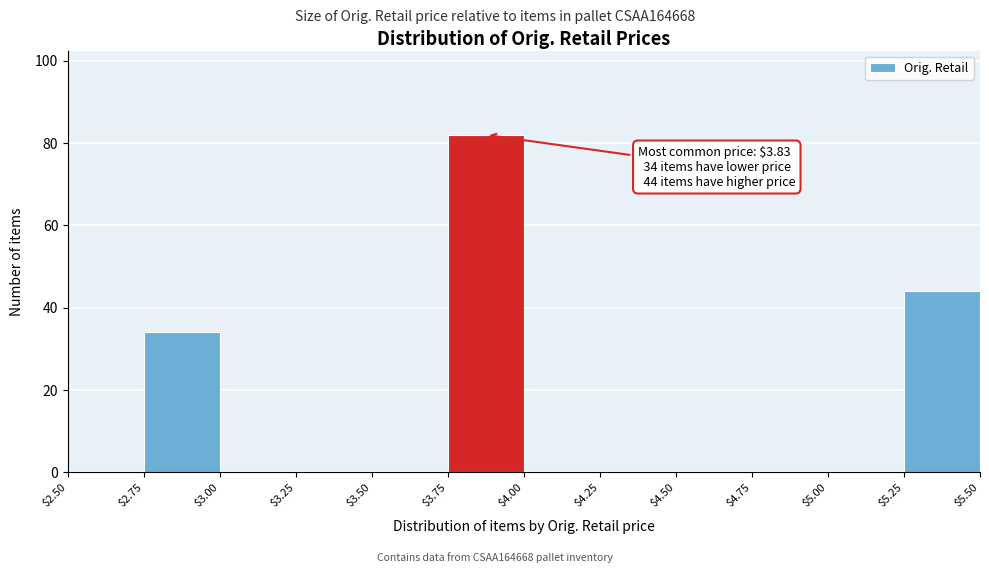

Which range on the x-axis has the tallest bar?

$3.75 to $4.00